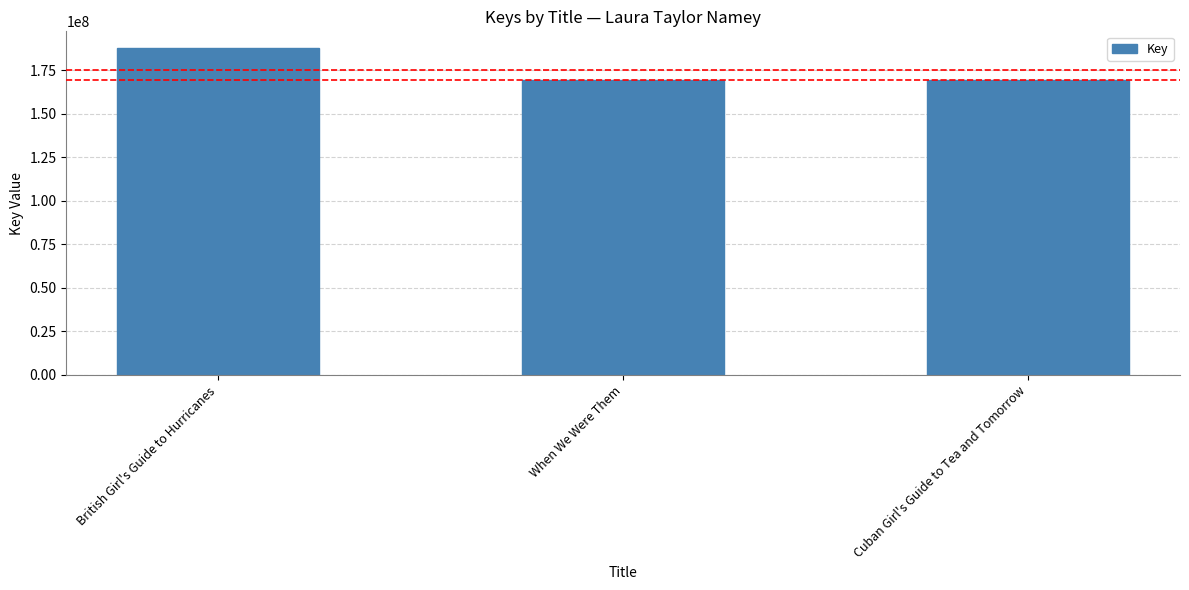

Which has a higher value, British Girl's Guide to Hurricanes or When We Were Them?

British Girl's Guide to Hurricanes